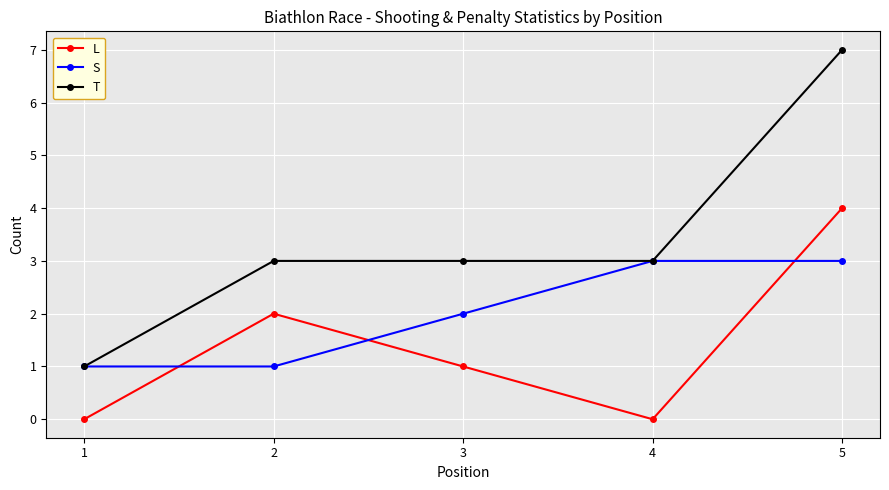

At 3, list the series in order from smallest to largest.

L, S, T